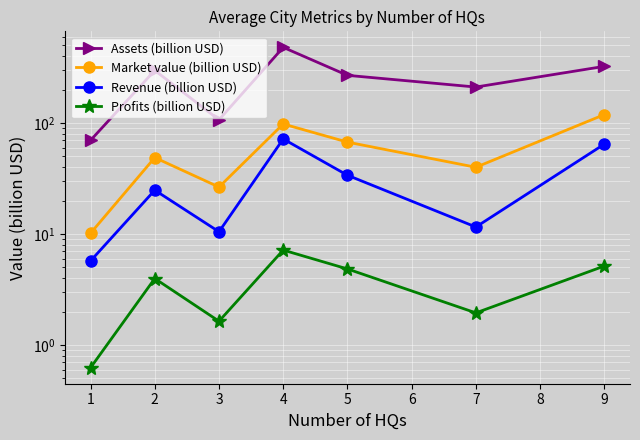

The Market value (billion USD) series shows 10.2 at 1. True or false?

True